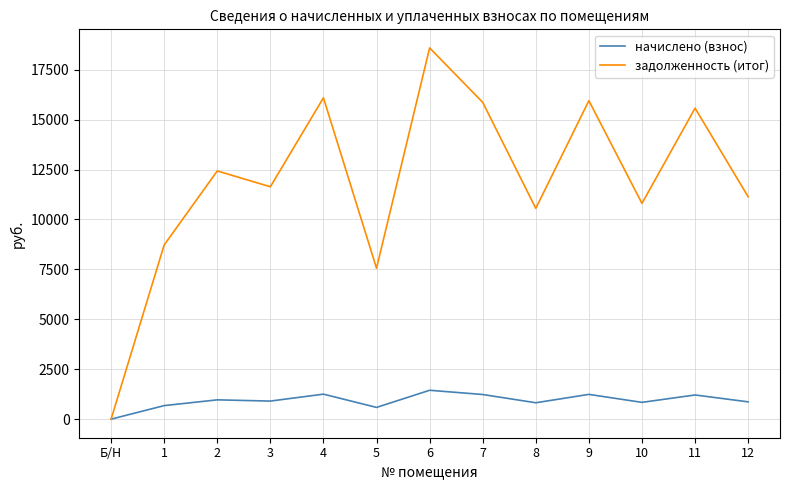

What is the difference between the second highest and second lowest values in the задолженность (итог) series?

8536.2